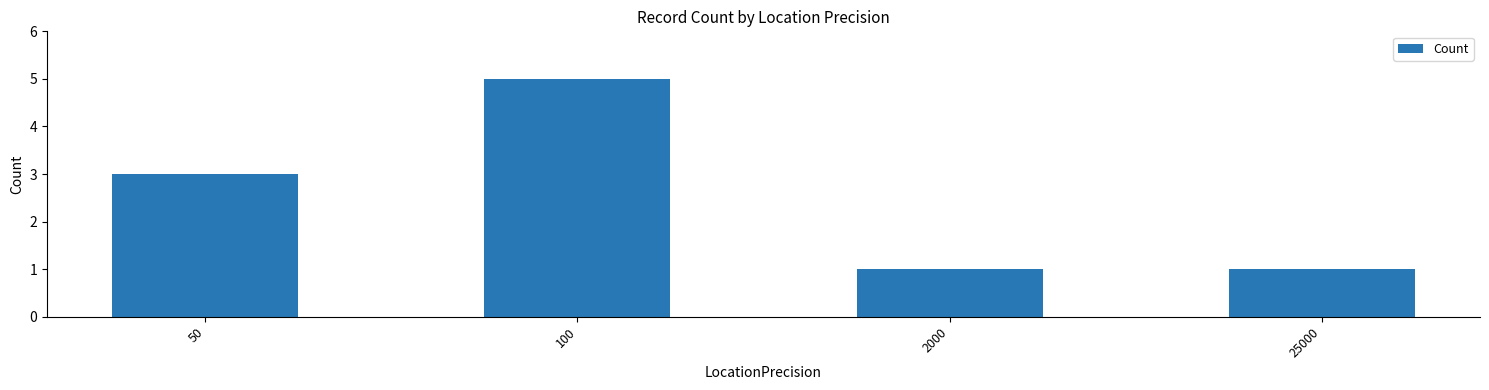

Does the chart contain any negative values?

No